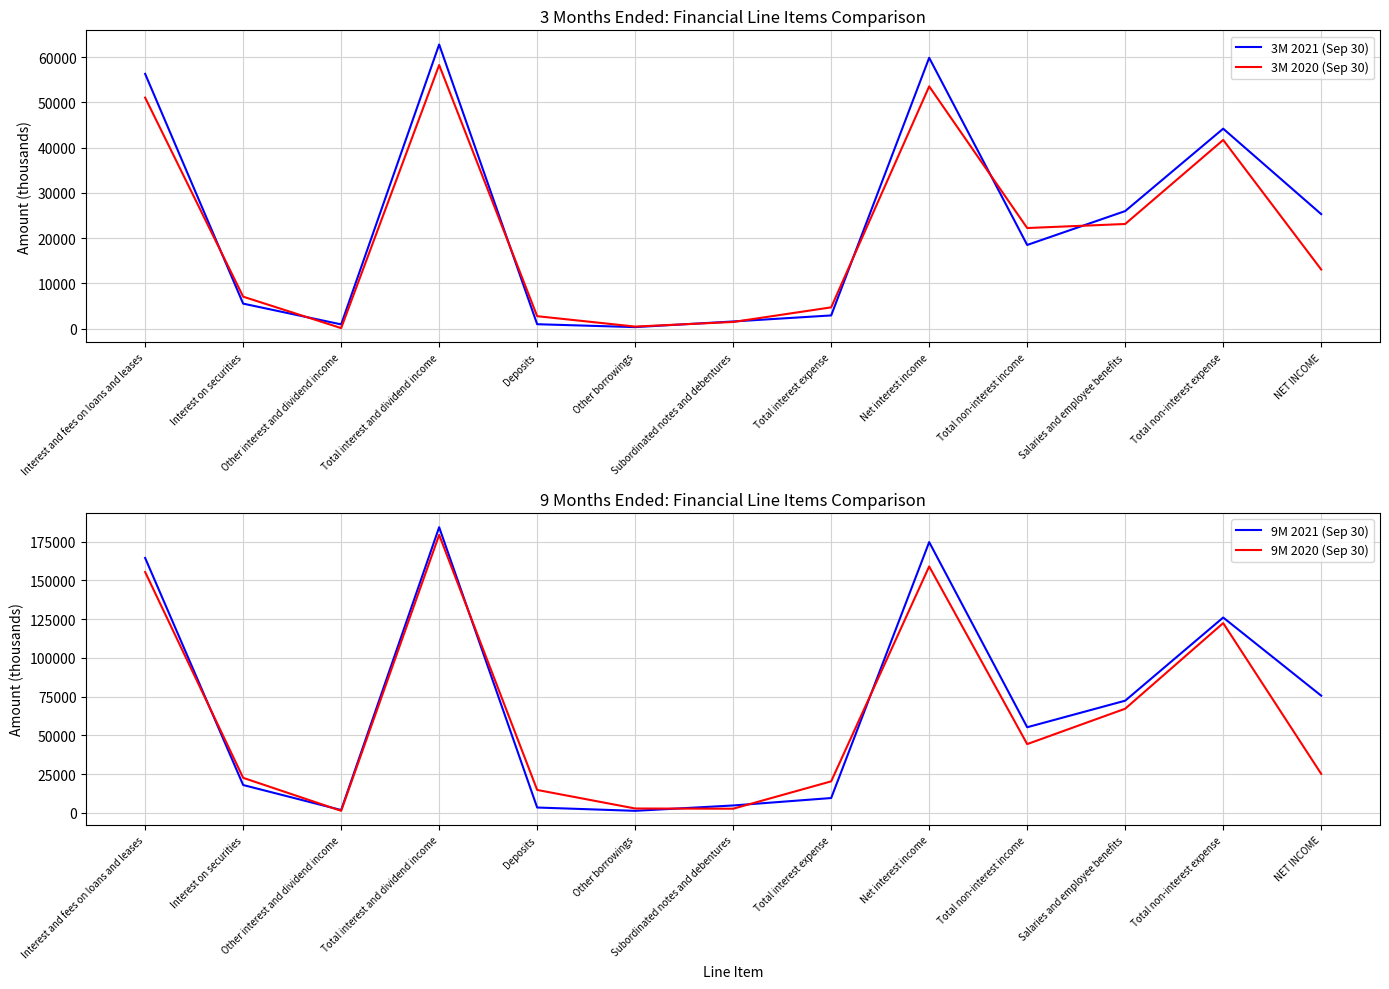

What position from the right is NET INCOME?

1